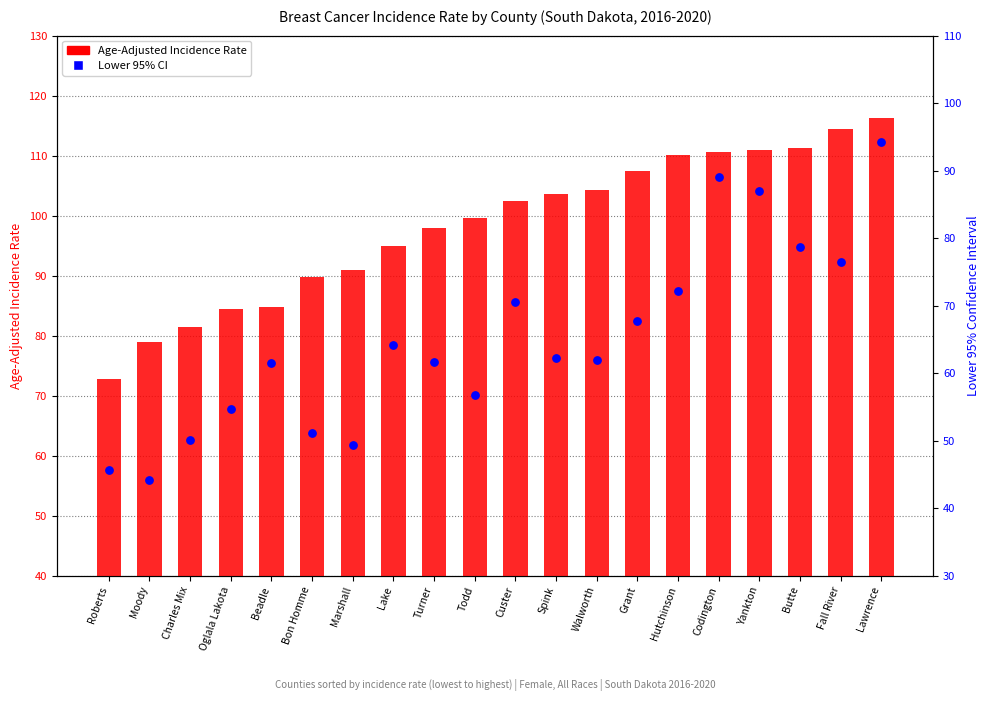

Which series reaches the minimum Y coordinate?

Lower 95% CI